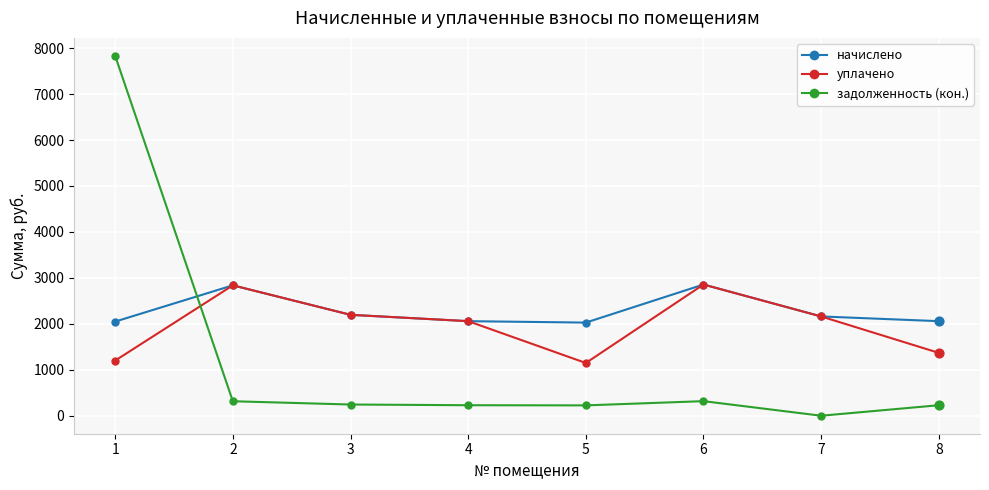

What is the total value across all series at 3?

4636.8